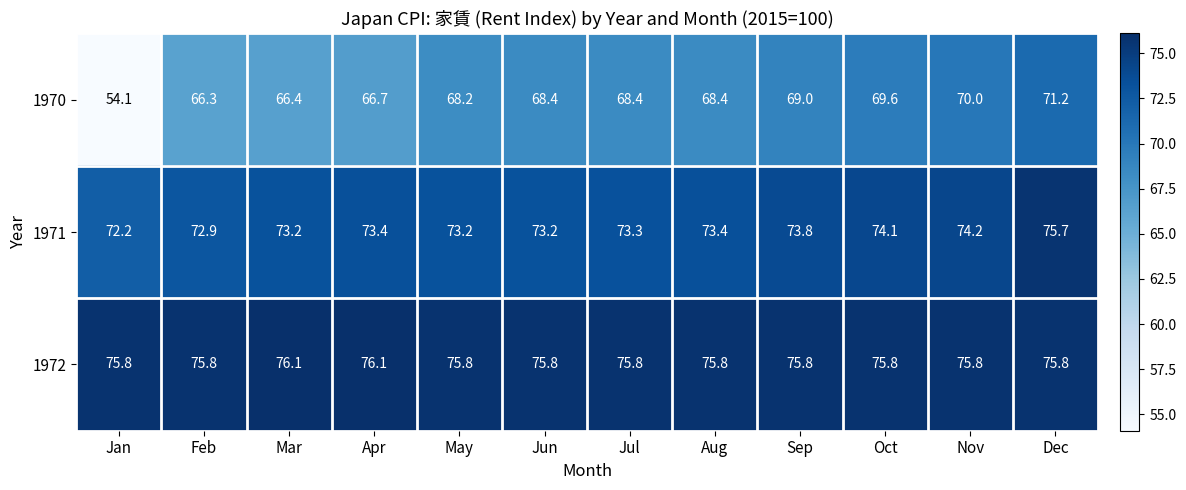

The value of 1972 at Jun is 75.8. True or false?

True